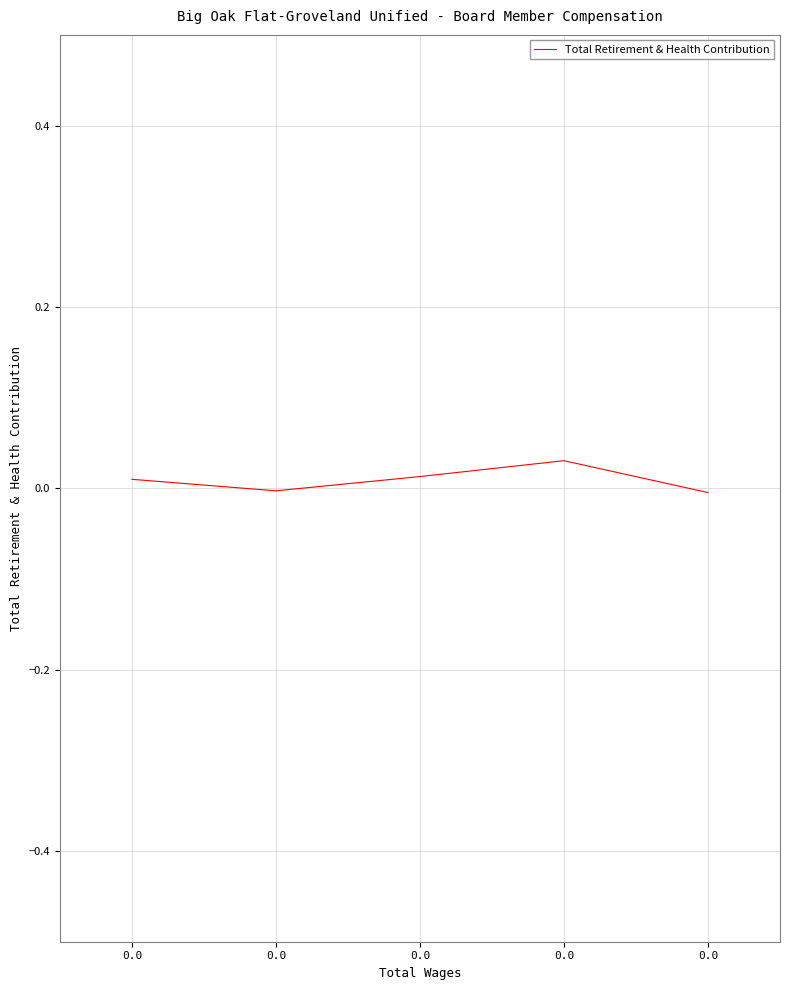

How many series are shown in this chart?

1